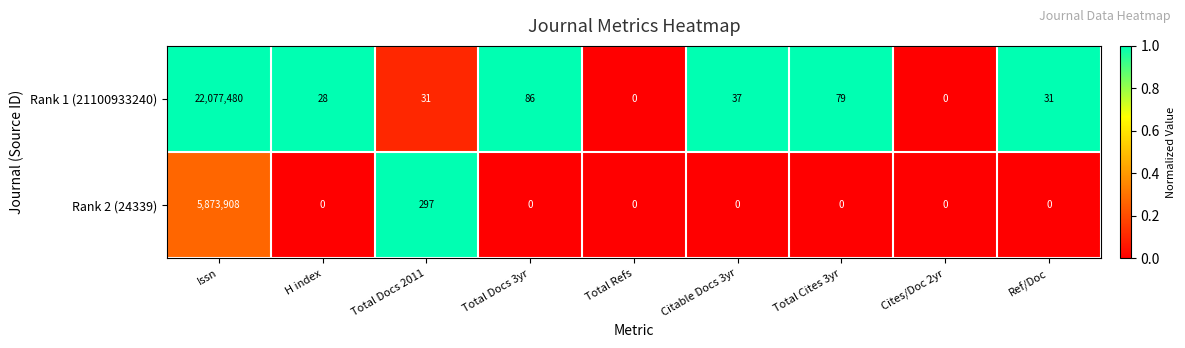

Rank the series by their maximum value, from lowest to highest.

Rank 2 (24339), Rank 1 (21100933240)